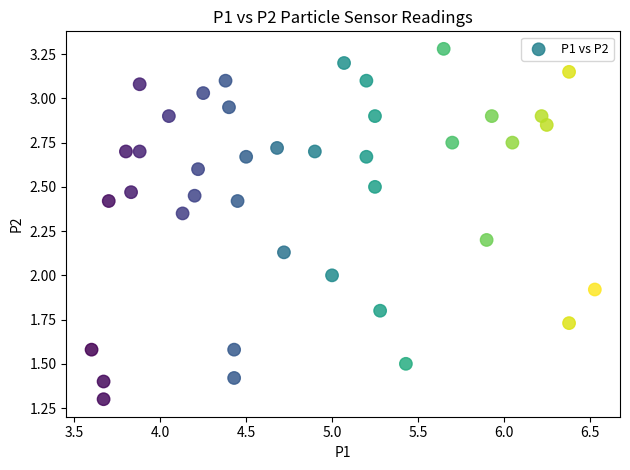

What is the range of Y values (max minus min)?

2.0